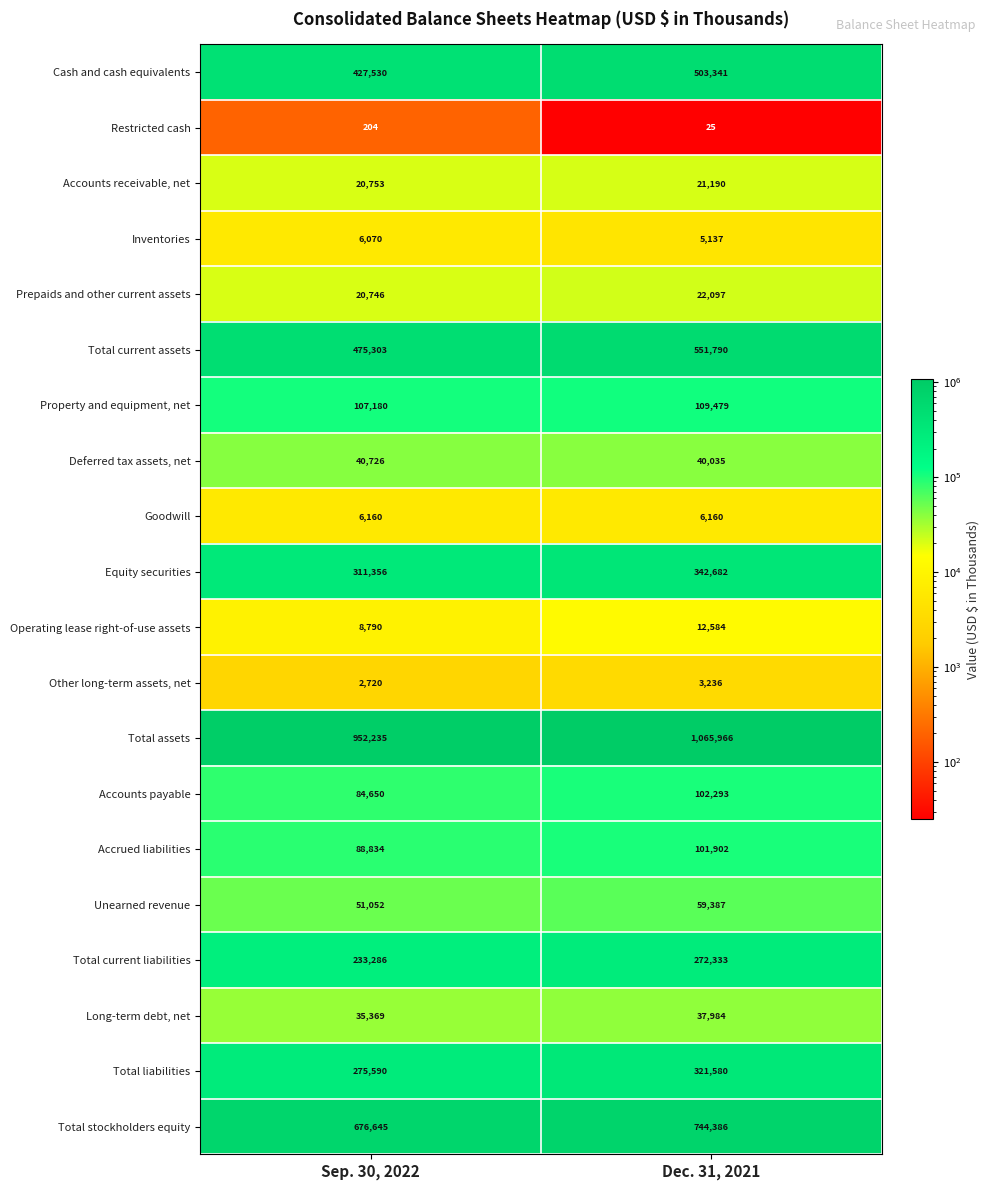

The Accounts payable series shows 30072 at Sep. 30, 2022. True or false?

False